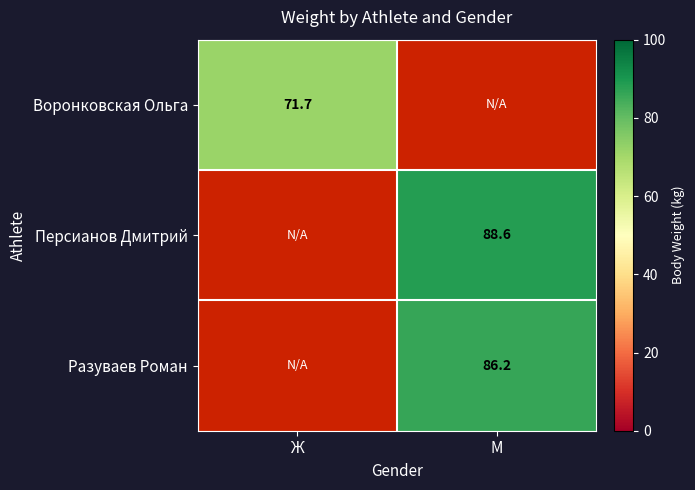

Is it true that Разуваев Роман equals 57.3 at М?

False